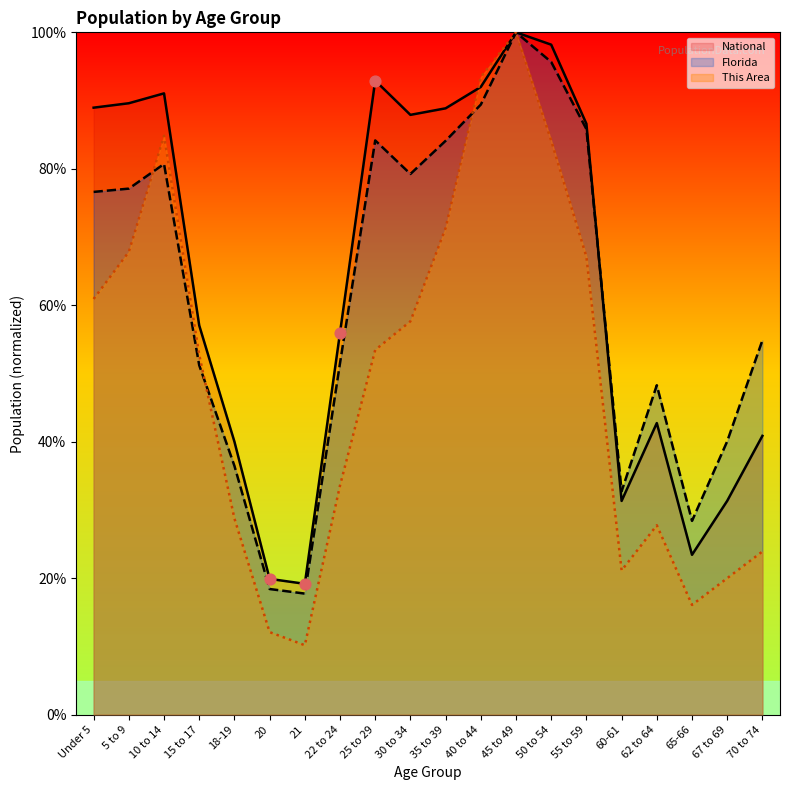

At how many categories does at least one series exceed 13?

20